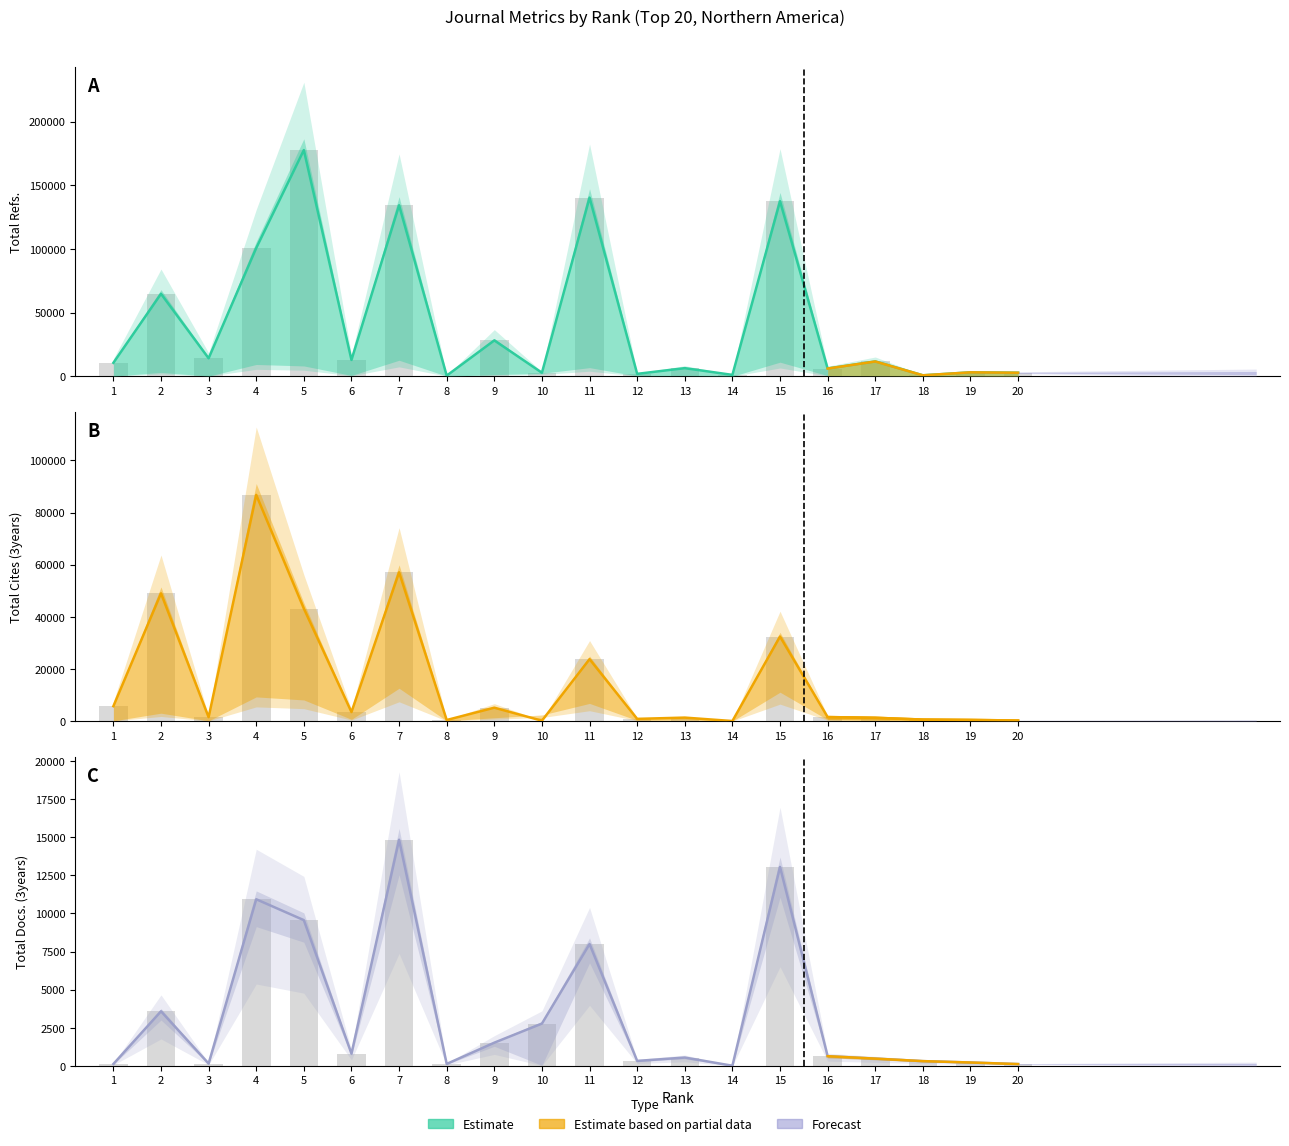

Rank the categories by Total Docs. (3years) value from highest to lowest.

7, 15, 4, 5, 11, 2, 10, 9, 6, 16, 13, 17, 12, 18, 19, 3, 8, 1, 20, 14